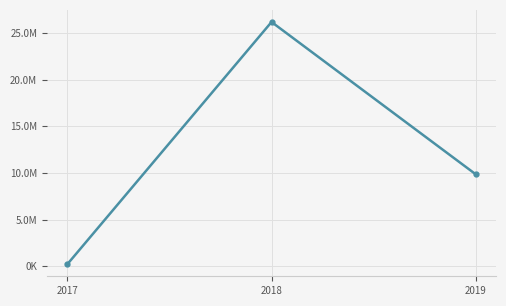

Which category has the highest value across all series?

2018